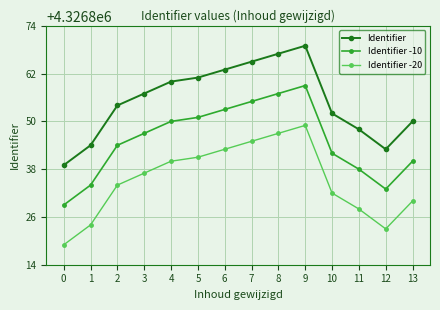

In Identifier -20, how many points are higher than both neighbors (excluding endpoints)?

1